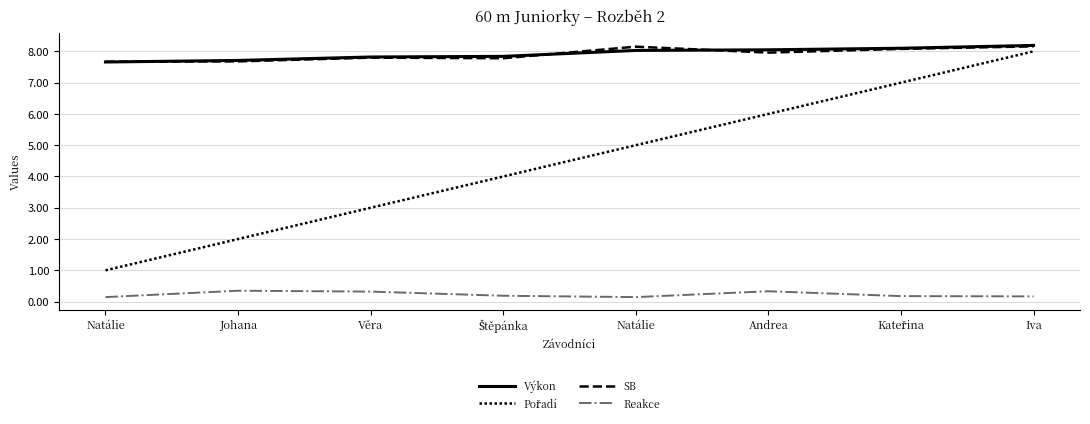

Is this an area chart (filled region under the line)?

No